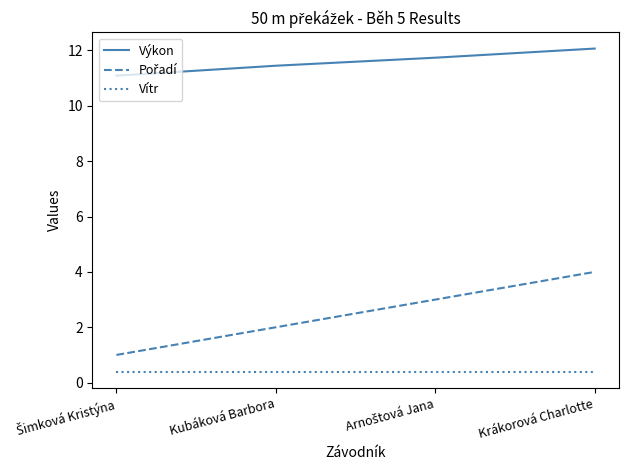

What is the maximum value for Vítr?

0.4